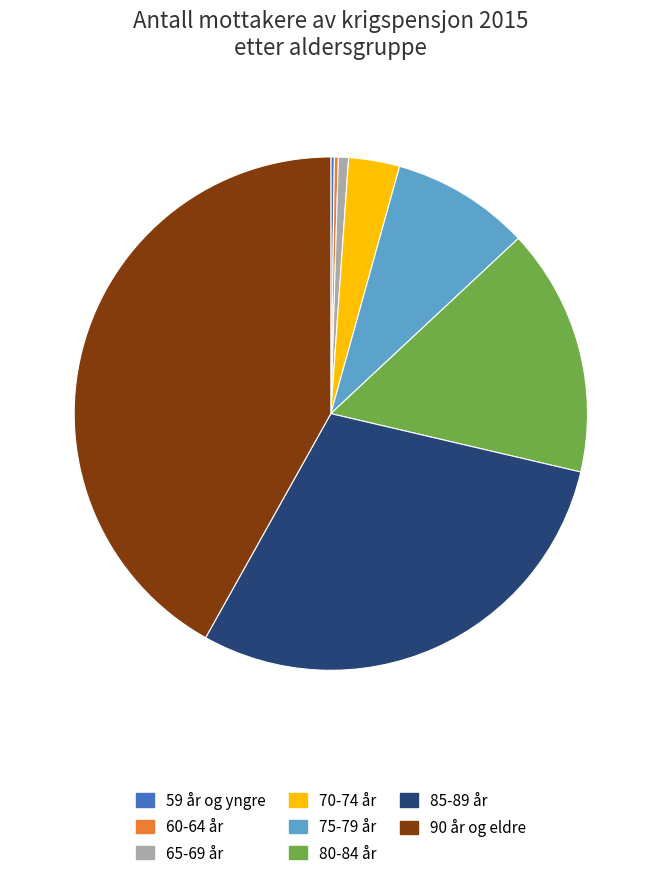

Does any single category account for the majority?

No